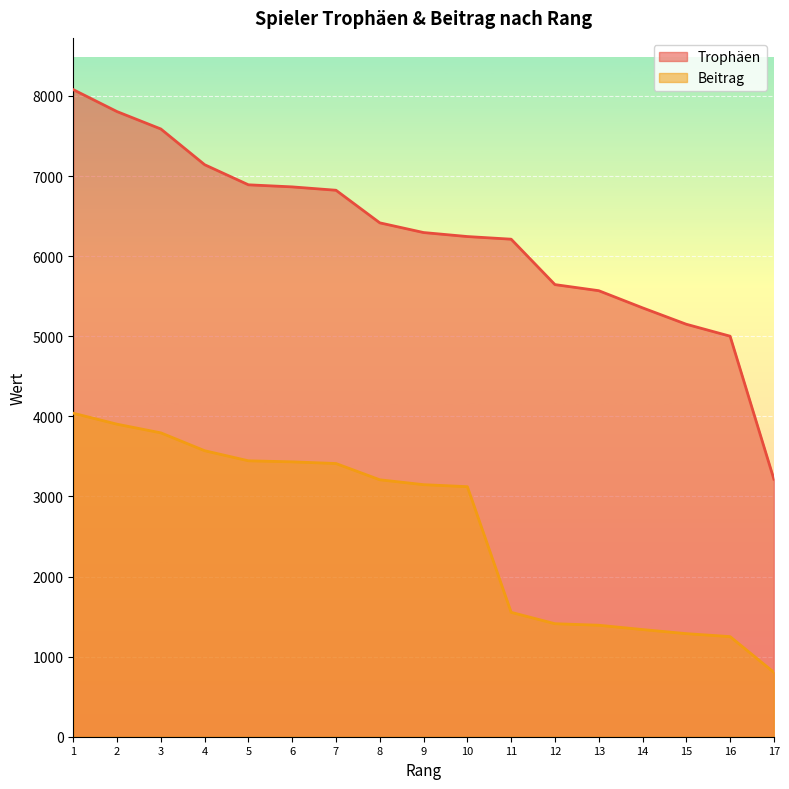

Reading left to right, list all the values displayed in this chart.

Trophäen: 1=8079	2=7805	3=7588	4=7142	5=6891	6=6865	7=6823	8=6416	9=6295	10=6245	11=6212	12=5645	13=5569	14=5355	15=5150	16=5001	17=3216
Beitrag: 1=4039	2=3902	3=3794	4=3571	5=3445	6=3432	7=3411	8=3208	9=3147	10=3122	11=1553	12=1411	13=1392	14=1338	15=1287	16=1250	17=804